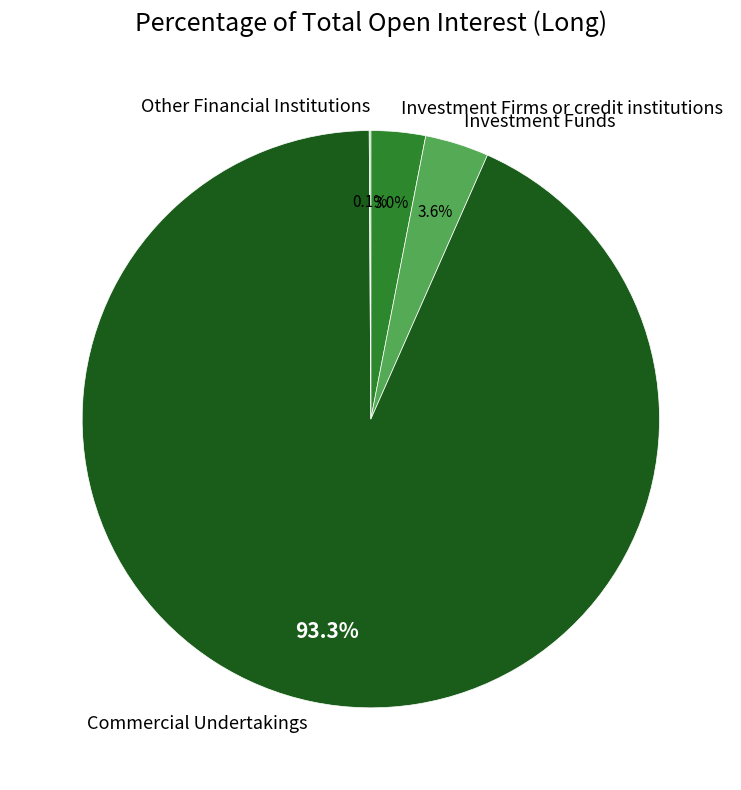

Which category has the biggest portion of the pie?

Commercial Undertakings